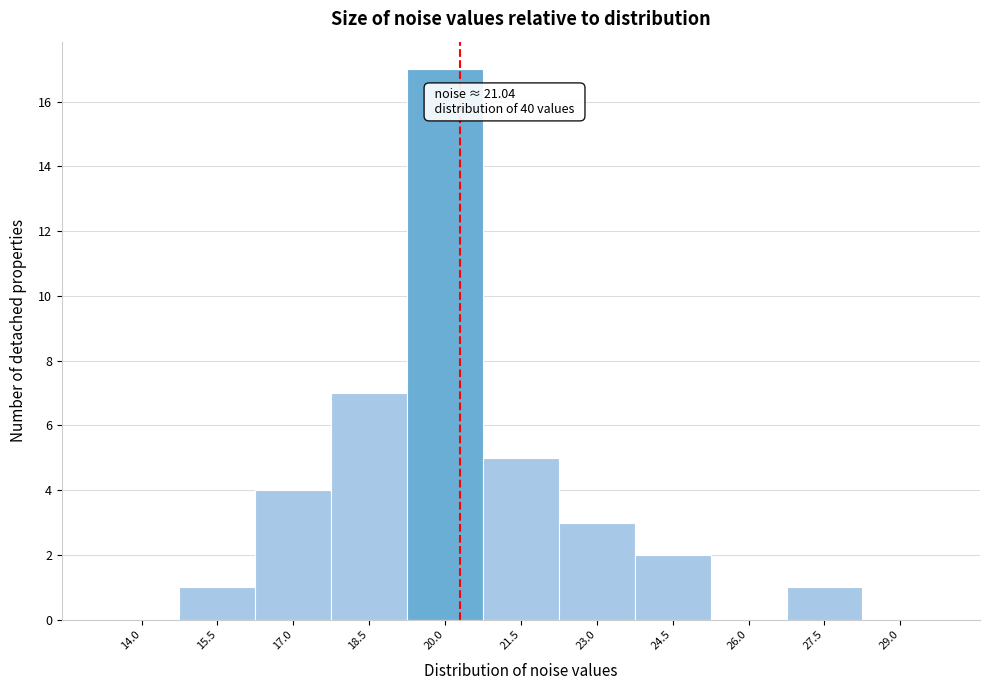

Reading left to right, extract all data points from this chart.

14.0=0	15.5=1	17.0=4	18.5=7	20.0=17	21.5=5	23.0=3	24.5=2	26.0=0	27.5=1	29.0=0